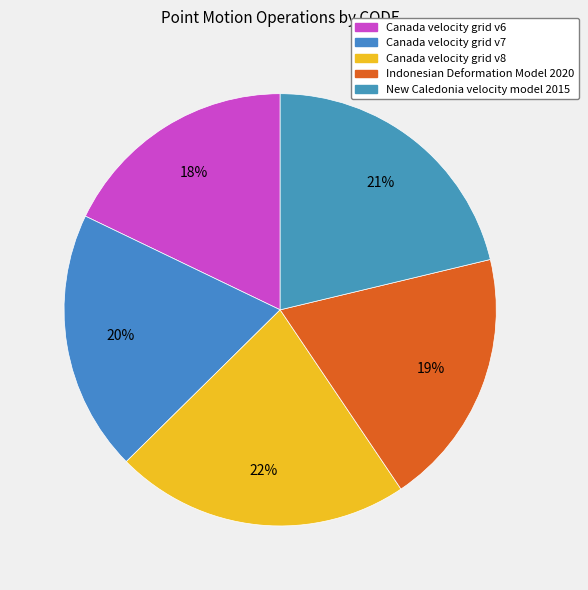

To the nearest percent, what is the difference between the Canada velocity grid v6 and Canada velocity grid v8 slice percentages?

4%